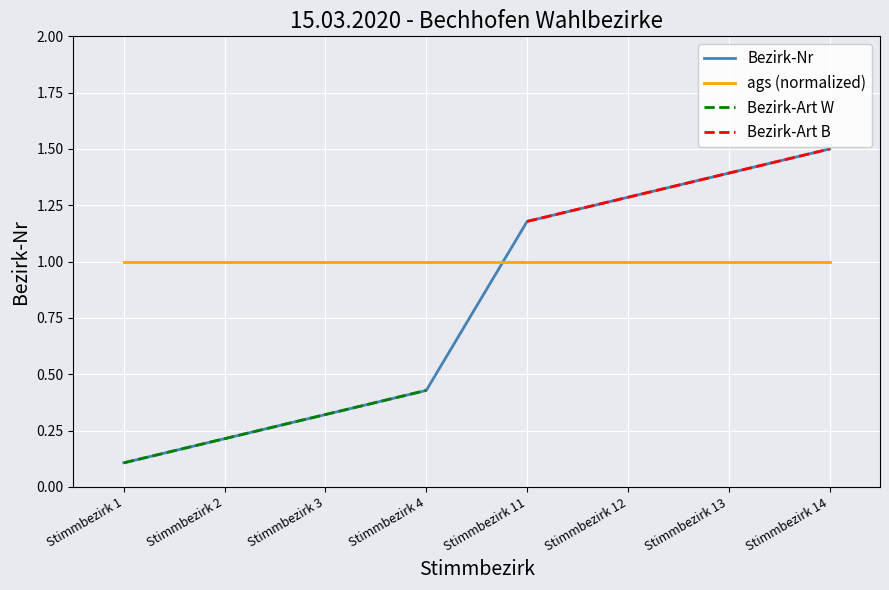

True or false: there are more than 2 points higher than both neighbors.

False